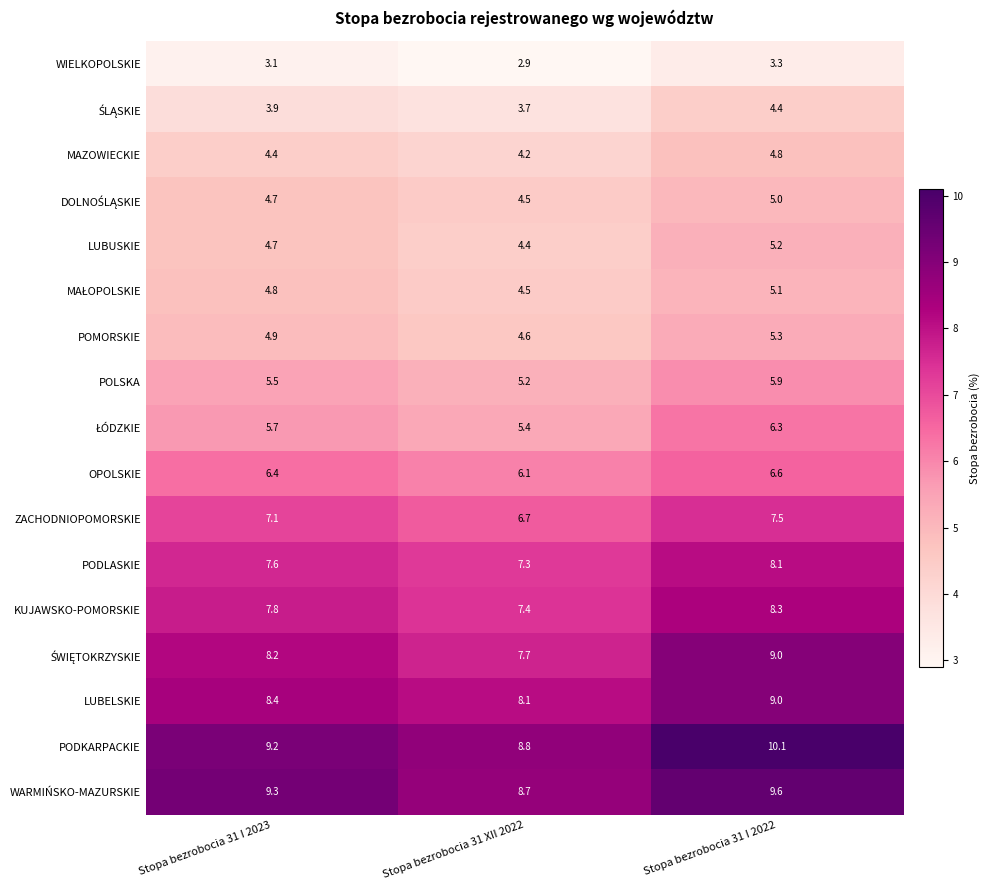

What is the difference between the WARMIŃSKO-MAZURSKIE values at Stopa bezrobocia 31 I 2022 and Stopa bezrobocia 31 XII 2022?

0.9